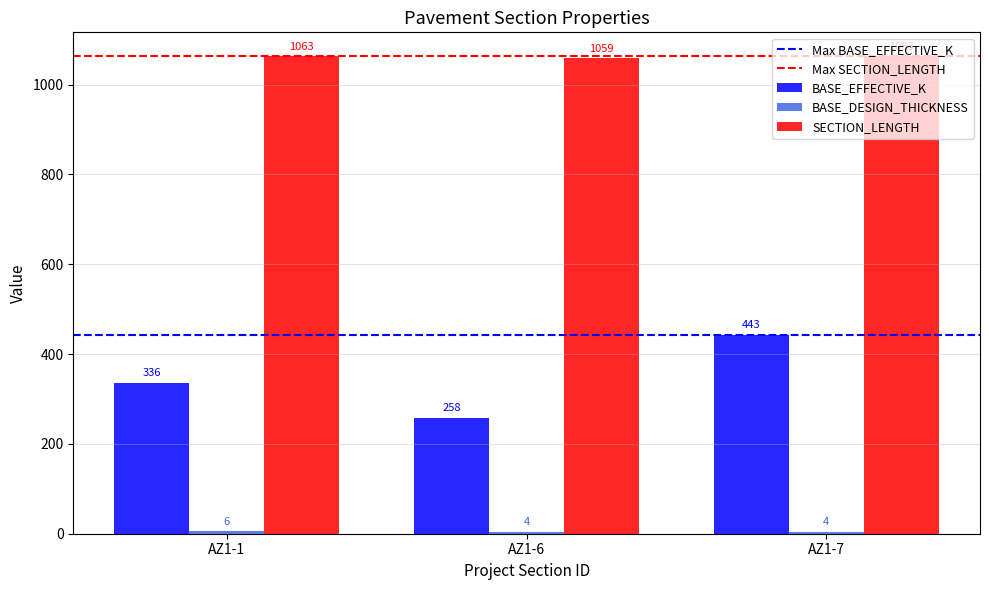

What is the average value of the SECTION_LENGTH series?

1062